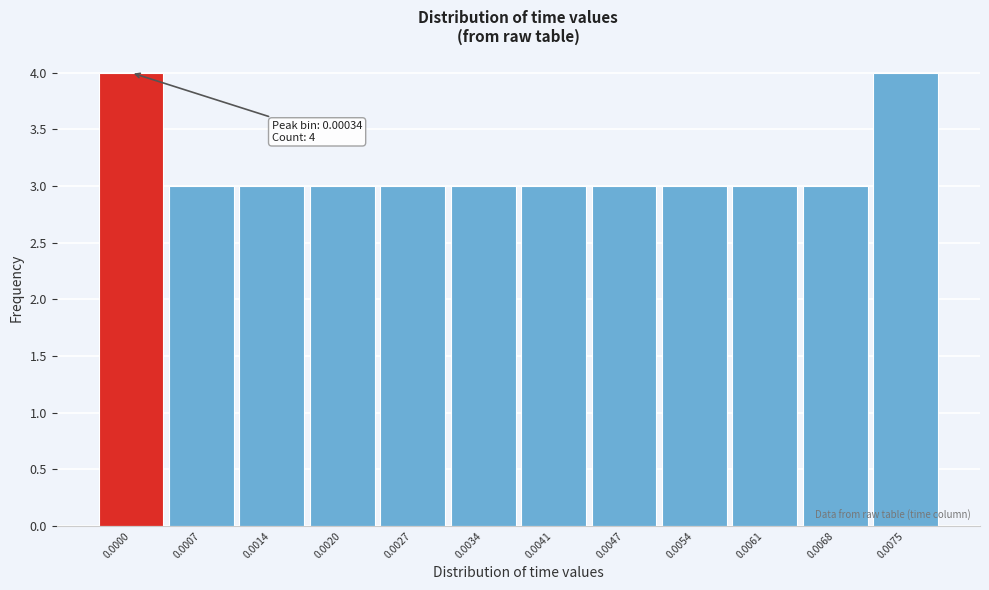

Reading left to right, transcribe all the data shown in this chart.

0.0000=4	0.0007=3	0.0014=3	0.0020=3	0.0027=3	0.0034=3	0.0041=3	0.0047=3	0.0054=3	0.0061=3	0.0068=3	0.0075=4